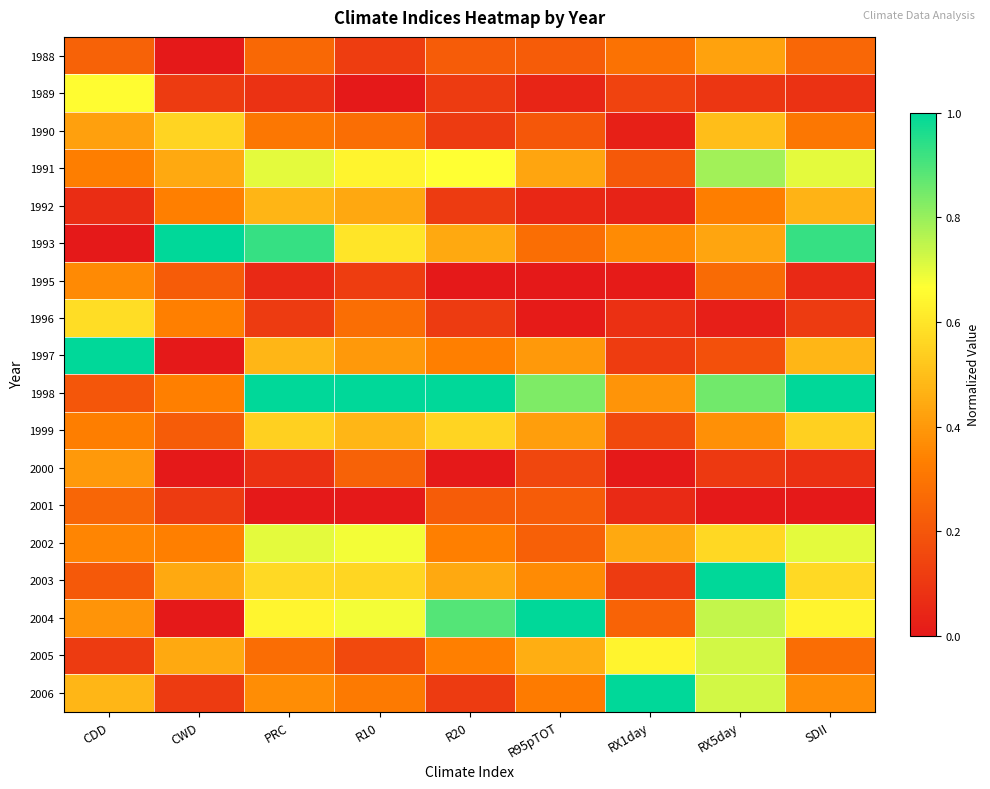

What is the maximum value shown in the chart?

1.0